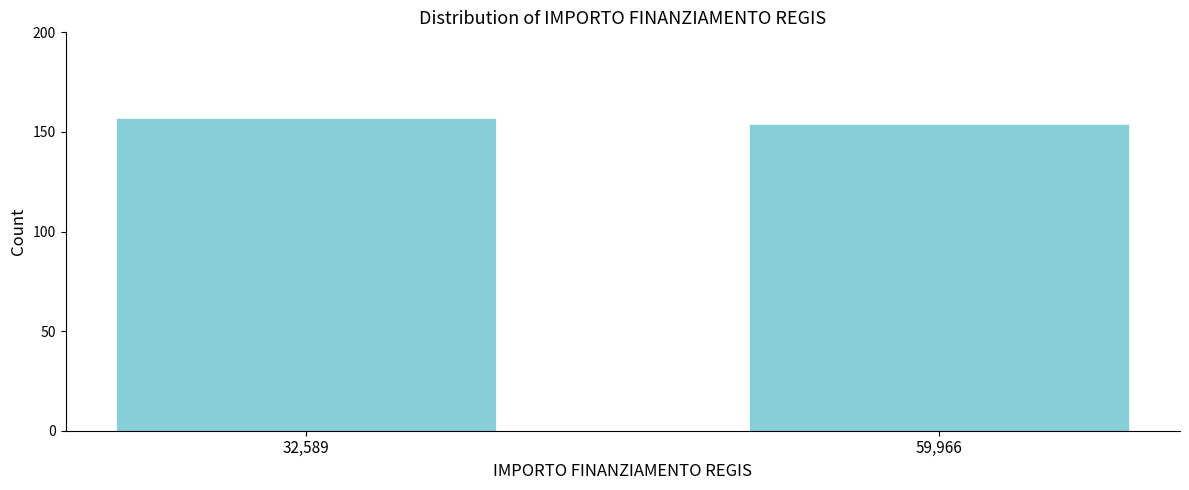

Reading right to left, transcribe all the data shown in this chart.

154	157